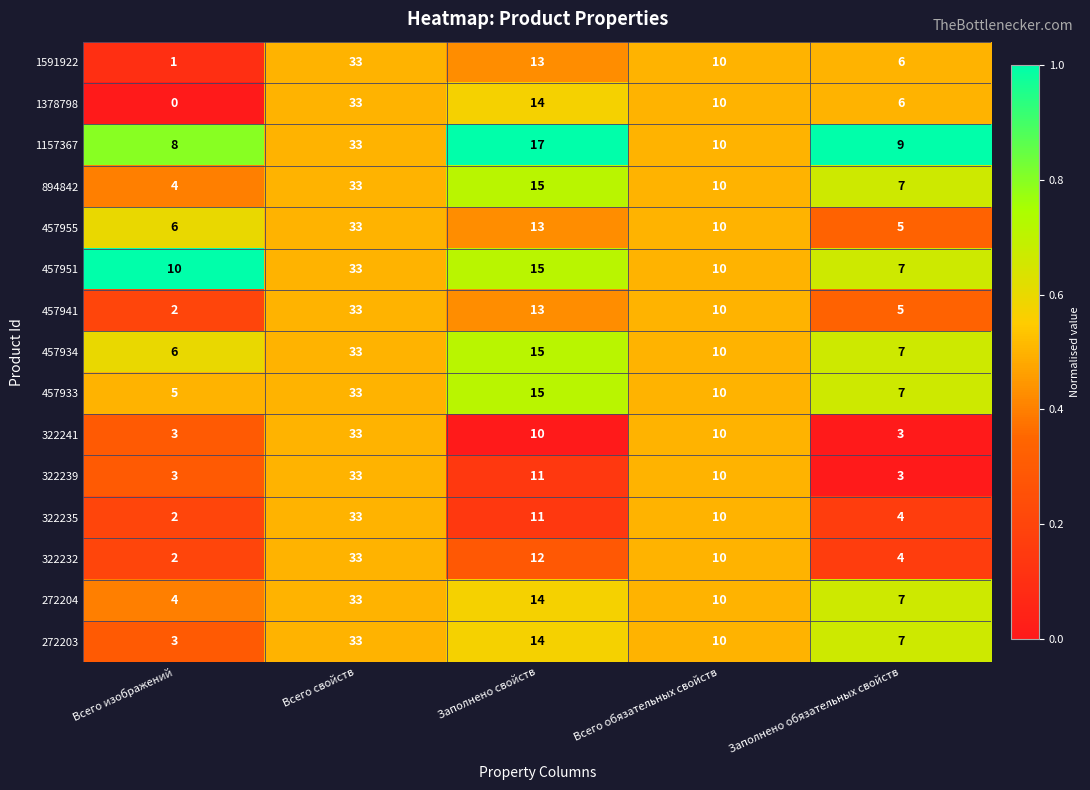

What is the spread (max minus min) of values at Заполнено обязательных свойств?

6